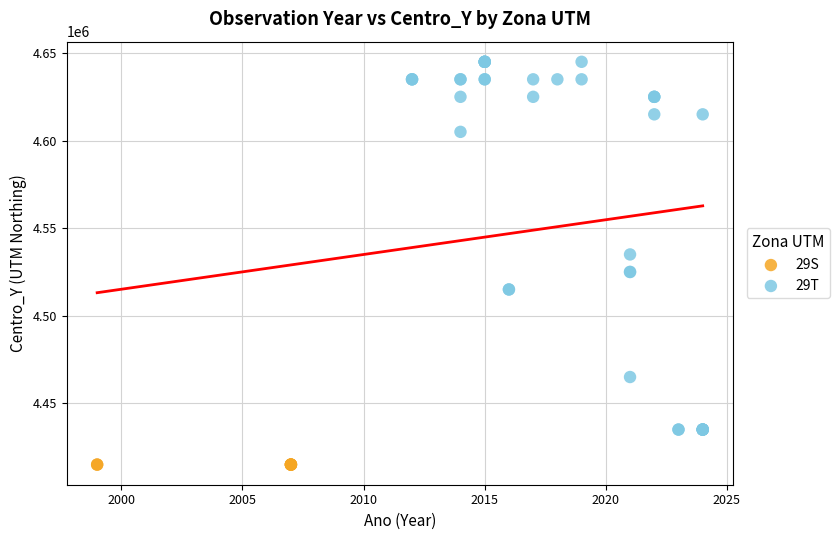

Which series reaches the minimum Y coordinate?

29S